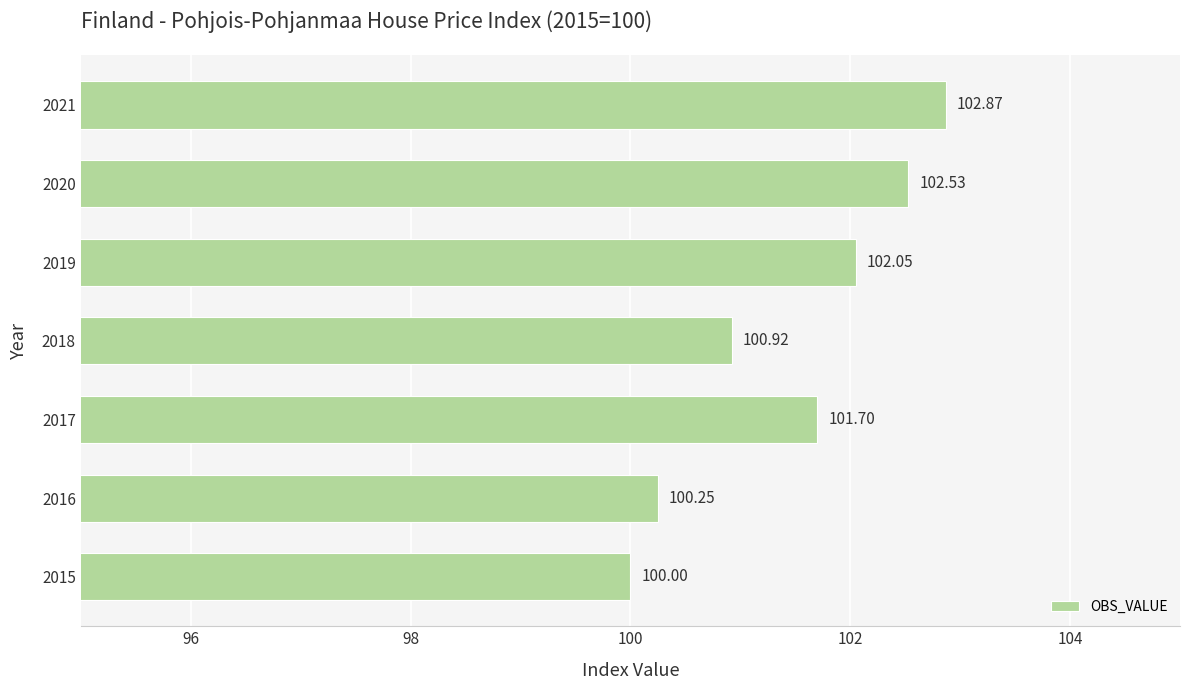

Where is the data nearest to the value 101?

2018